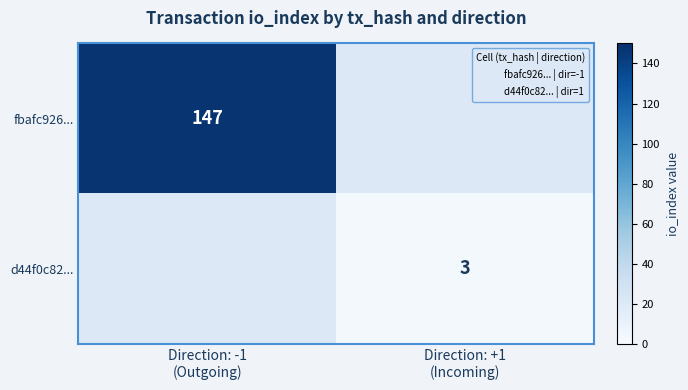

Is it true that d44f0c82... equals 2 at Direction: +1 (Incoming)?

False